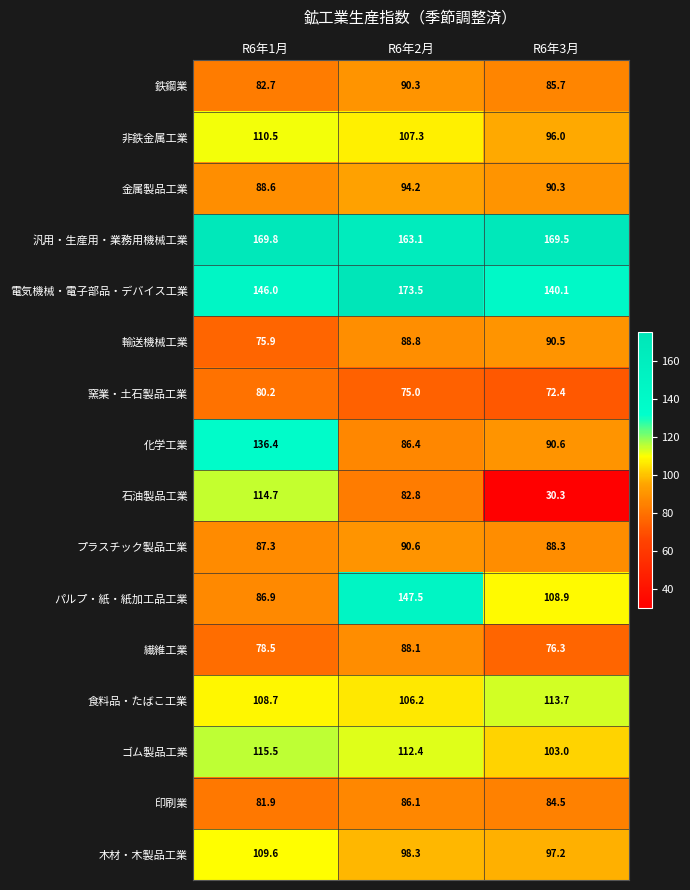

How many distinct data groups are displayed?

16